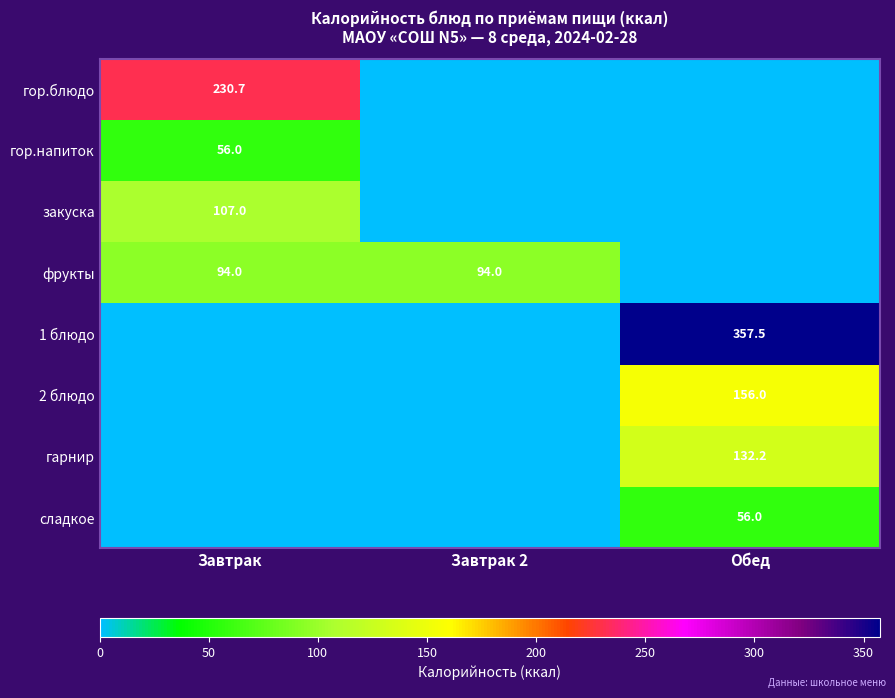

At which category does the chart reach its minimum across all series?

Завтрак 2